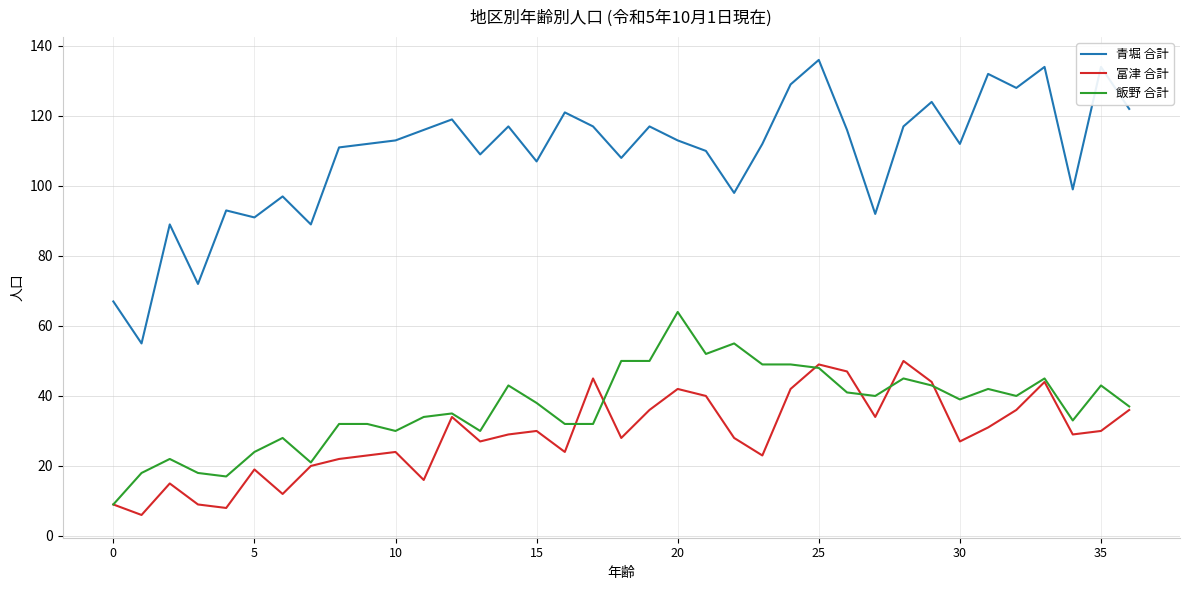

What is the maximum value shown in the chart?

136